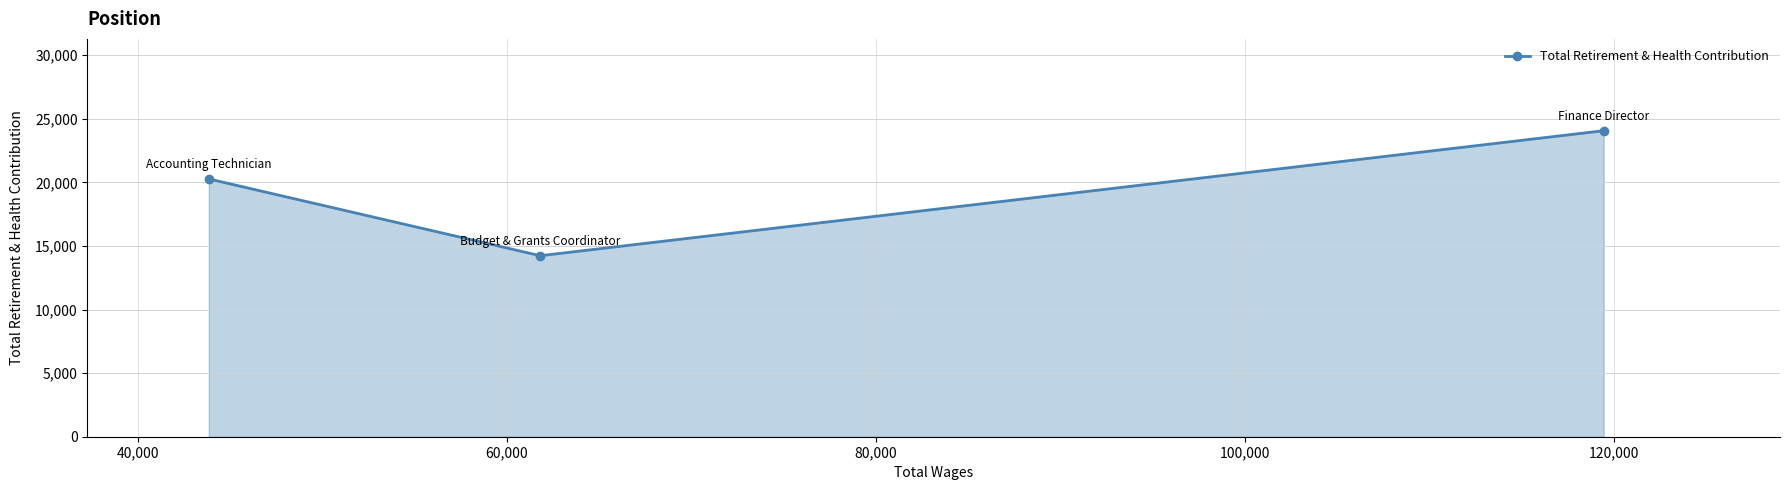

How many lines are shown in the chart?

1